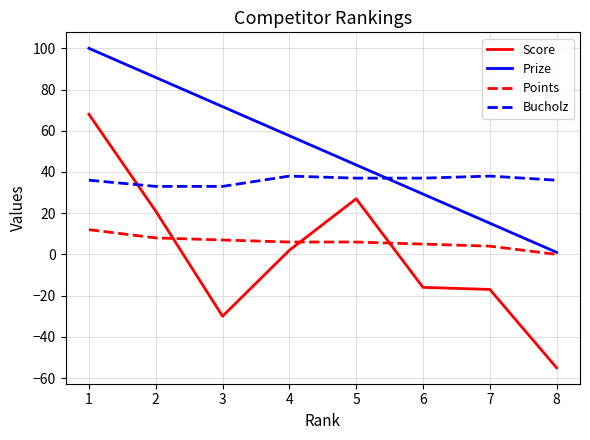

Is it true that Prize equals 102.1 at 4?

False